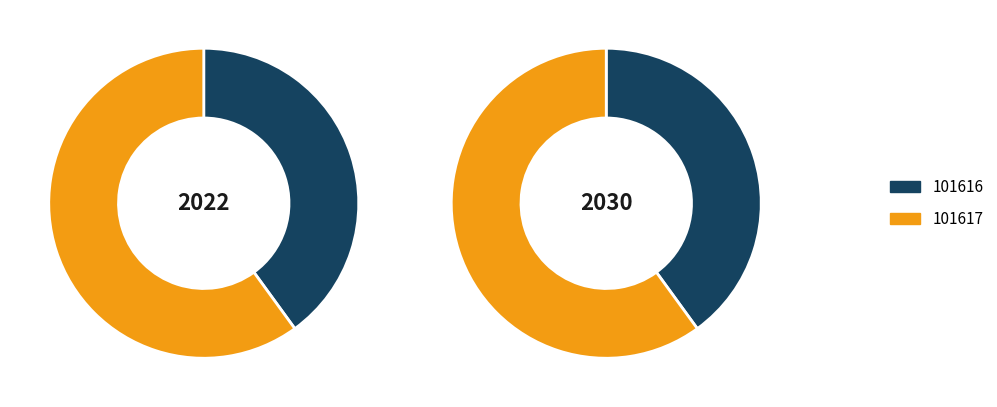

Which category accounts for the majority?

101617